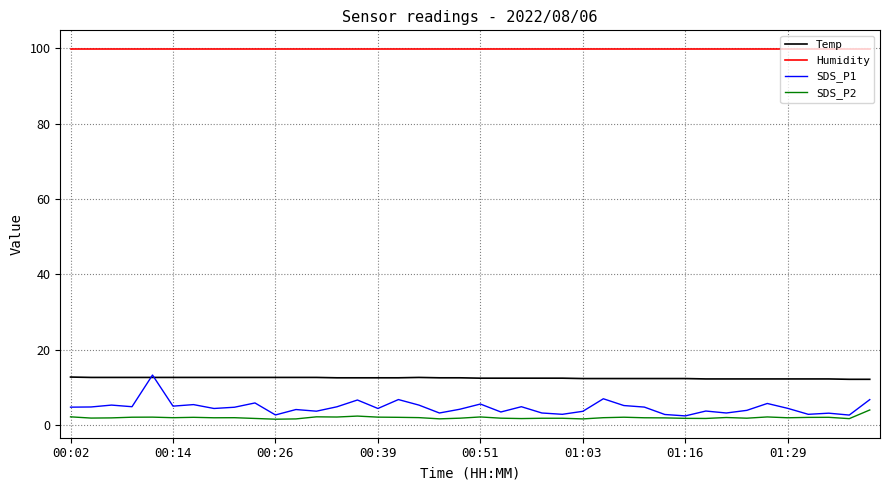

True or false: Temp and Humidity intersect in this chart.

False